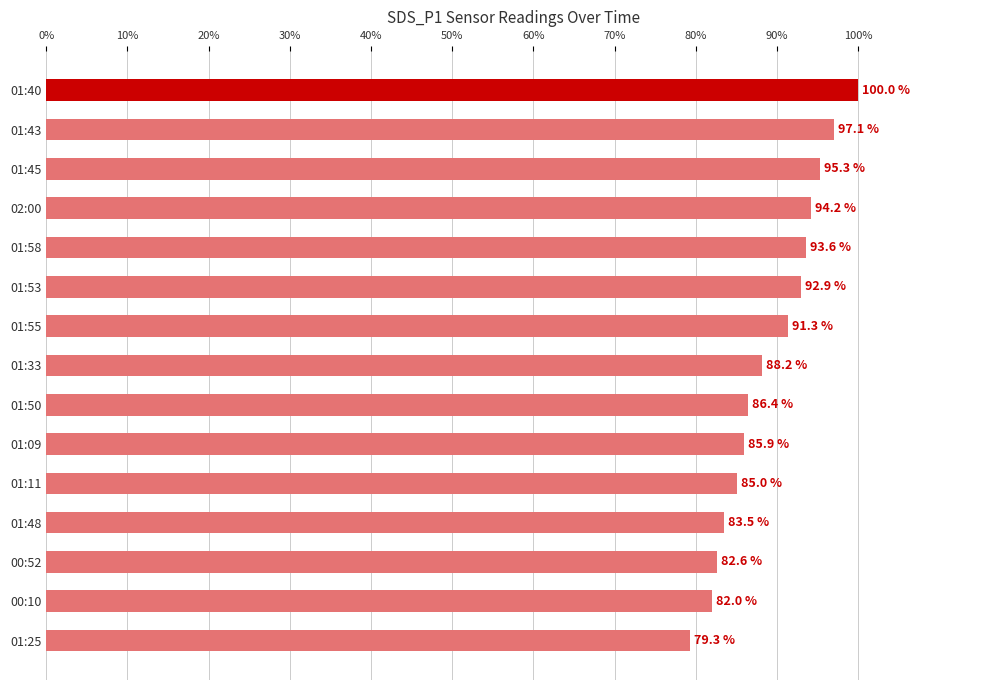

How many bars are there in total?

15